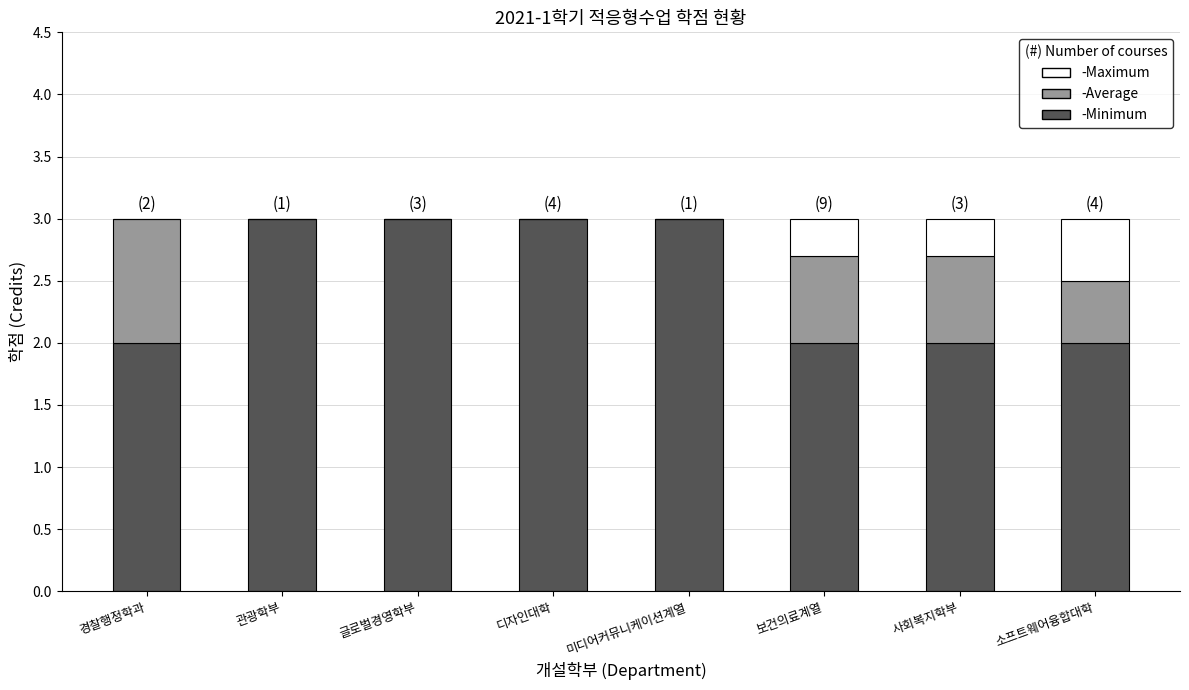

What is the total value across all series at 경찰행정학과?

3.0